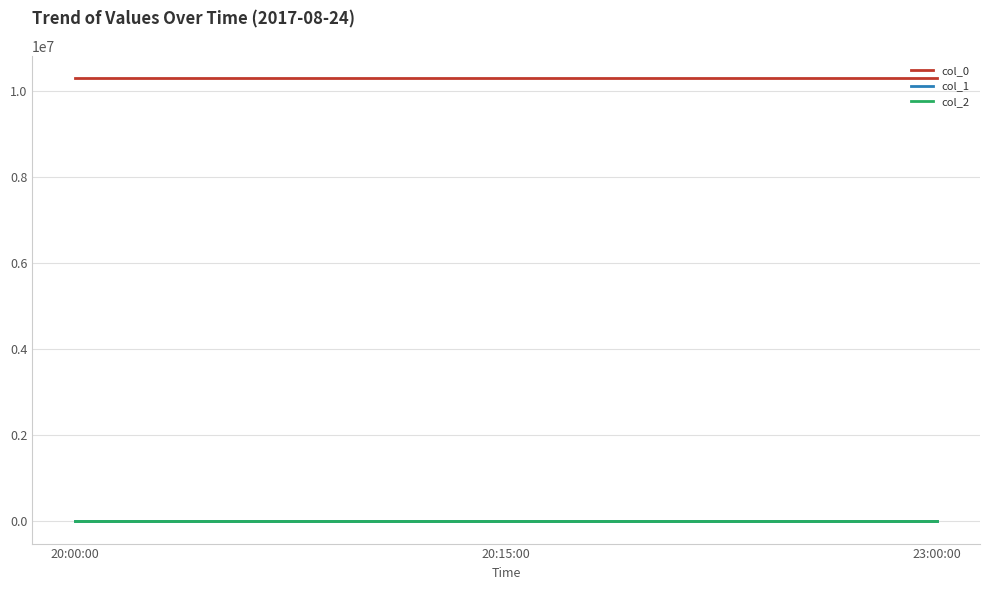

Is the value of col_0 at 20:00:00 greater than the value of col_2 at 20:00:00?

Yes